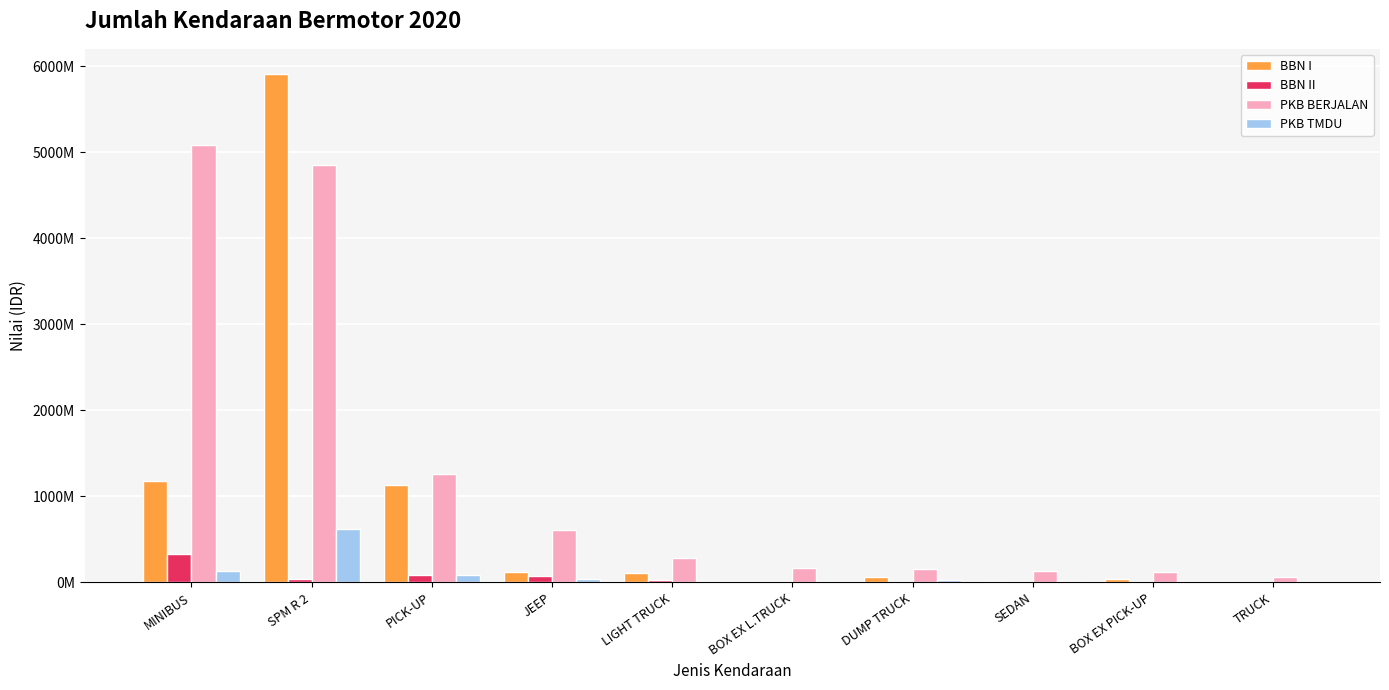

Reading left to right, transcribe all the data shown in this chart.

BBN I: 1179367500	5908224000	1134660000	122100000	108900000	0	60450000	17797500	43200000	0
BBN II: 326500486	35368060	90241207	69867698	22156630	3420000	6320000	8570117	9920000	2500000
PKB BERJALAN: 5090819457	4857881006	1262684566	613484593	281918105	166521120	153633164	130576060	115288674	63469650
PKB TMDU: 132011253	621499975	90318869	35459815	19060600	2762500	28603742	17536548	1457155	0